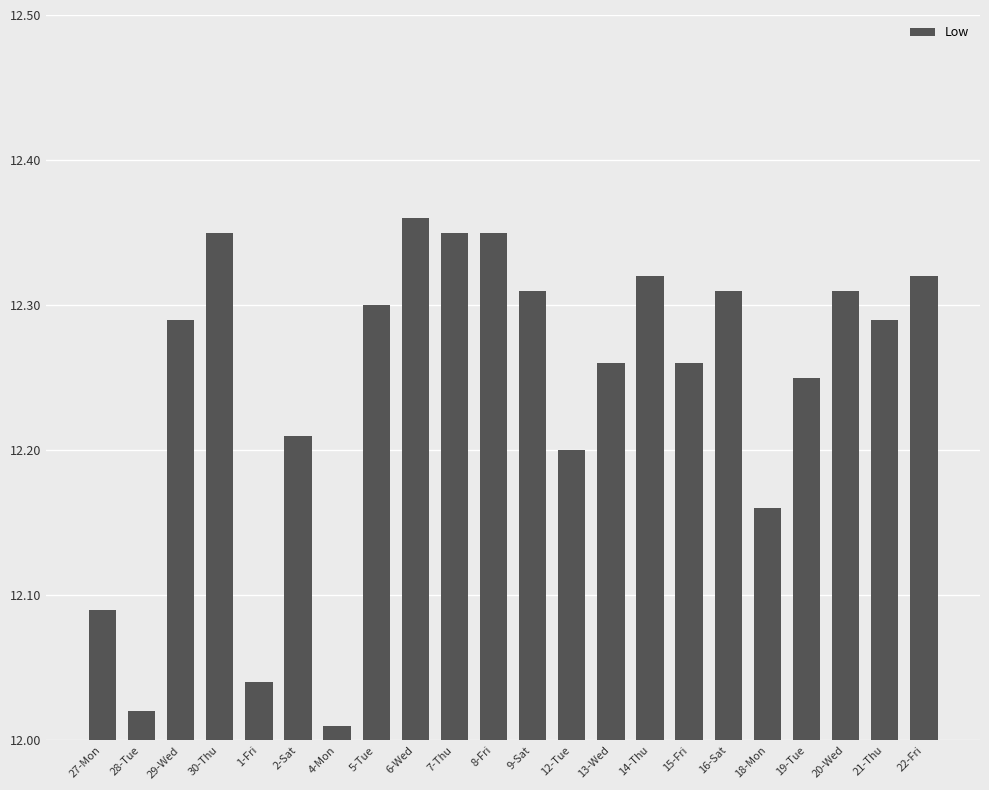

How many bars are there in total?

22